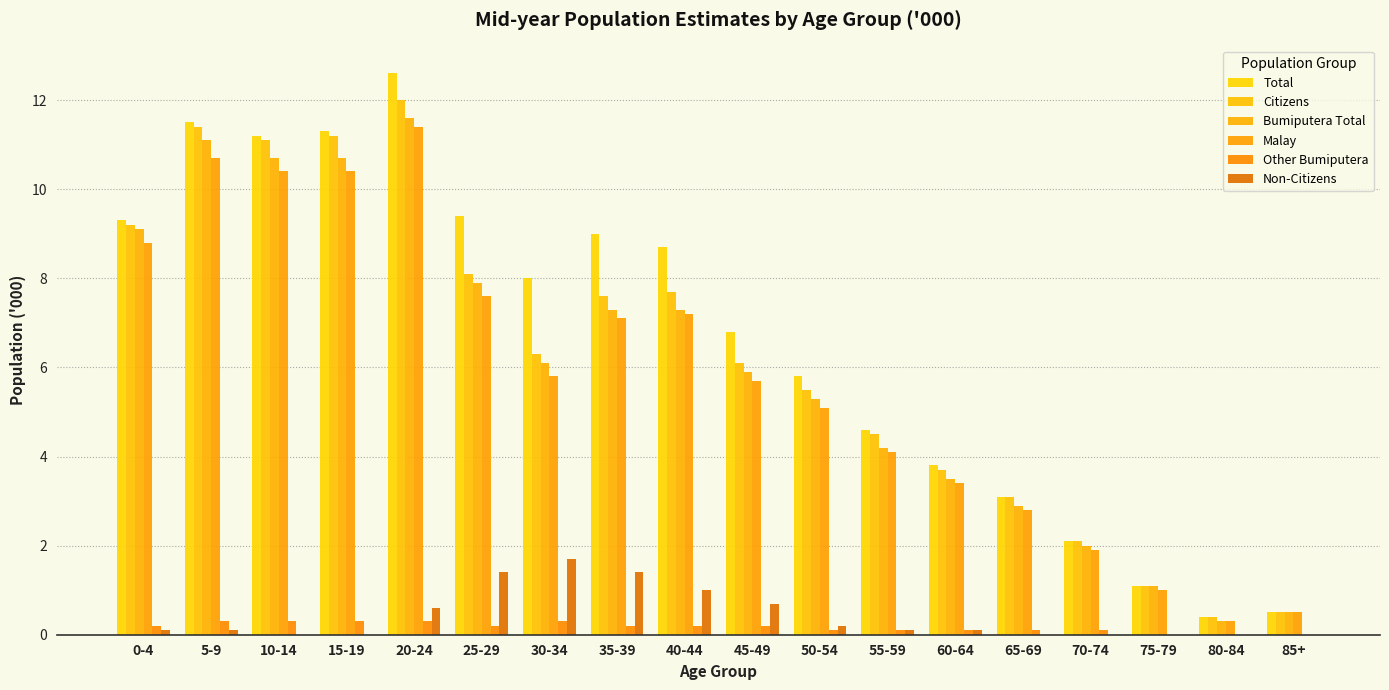

True or false: Bumiputera Total has a value of 5.3 at 0-4.

False